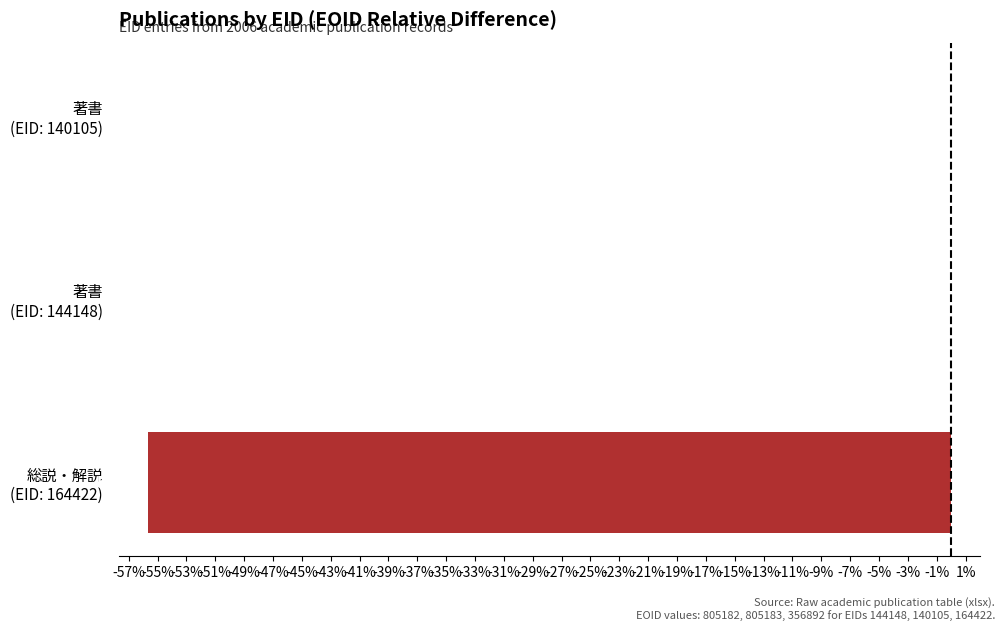

Are the bars grouped side by side (vs. stacked)?

No